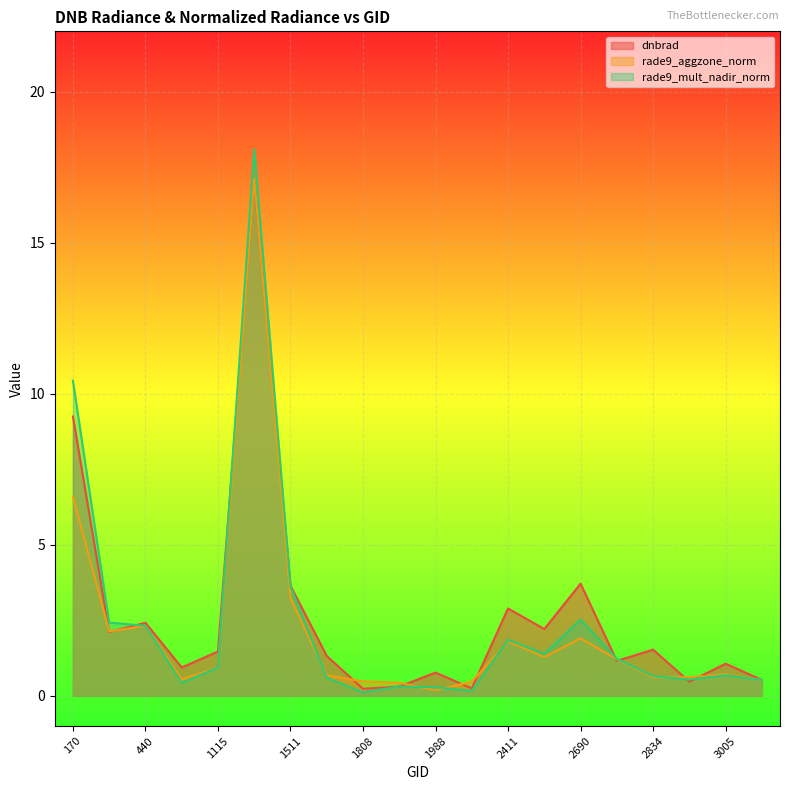

At which label is rade9_aggzone_norm closest to 8?

170